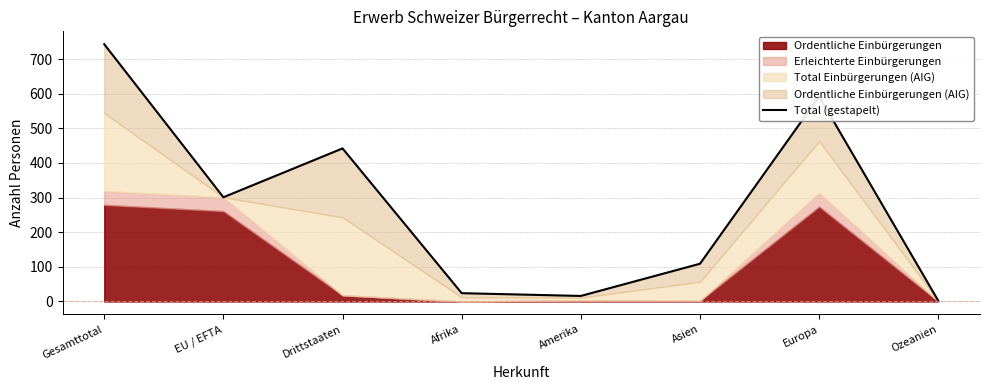

What is the label of the 4th point from the left?

Afrika